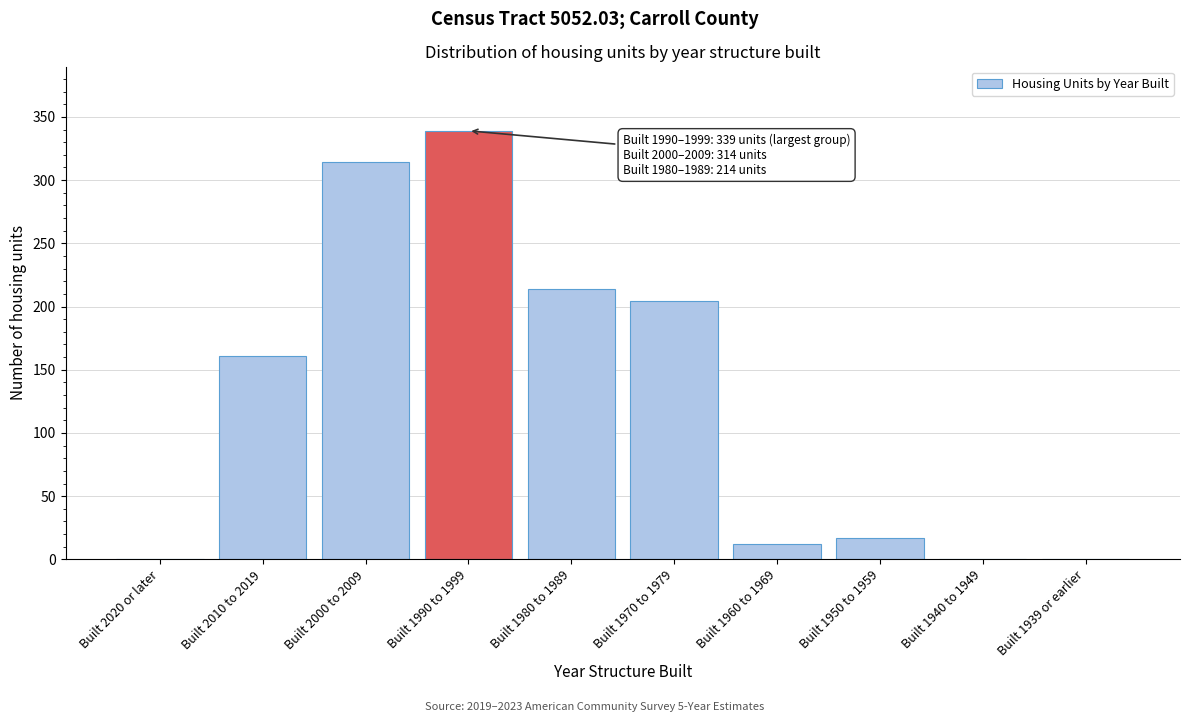

Reading right to left, list all the values displayed in this chart.

Built 1939 or earlier=0	Built 1940 to 1949=0	Built 1950 to 1959=17	Built 1960 to 1969=12	Built 1970 to 1979=204	Built 1980 to 1989=214	Built 1990 to 1999=339	Built 2000 to 2009=314	Built 2010 to 2019=161	Built 2020 or later=0